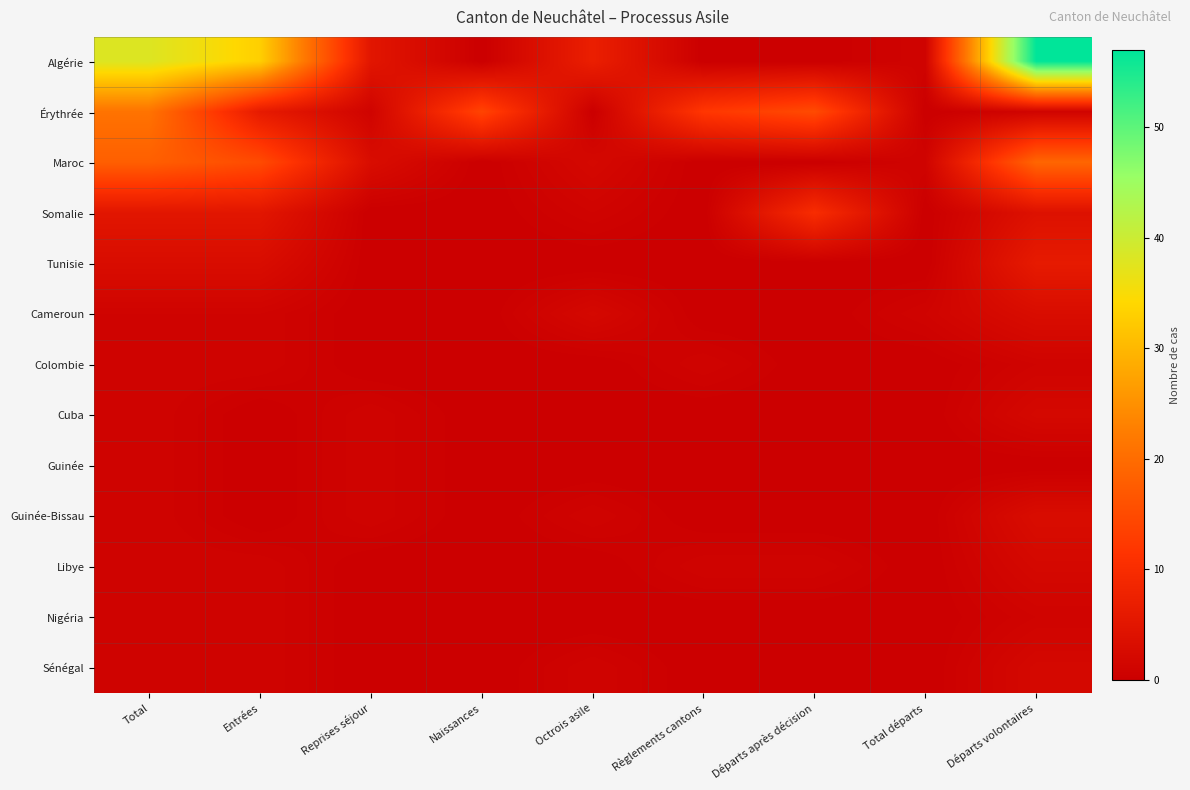

What is the maximum value shown in the chart?

57